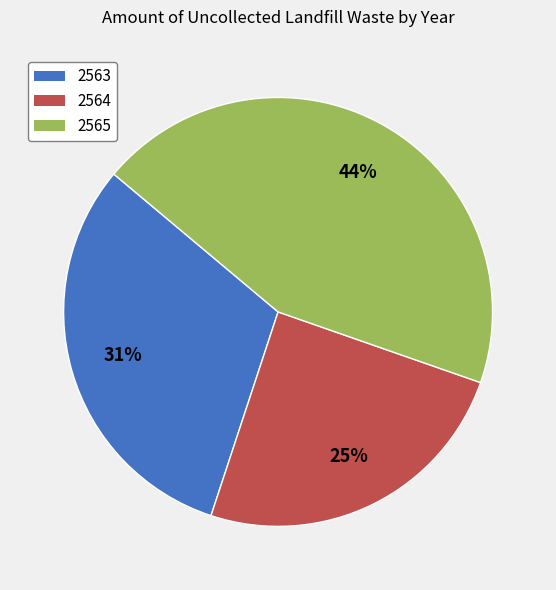

What is the smallest slice in the pie chart?

2564